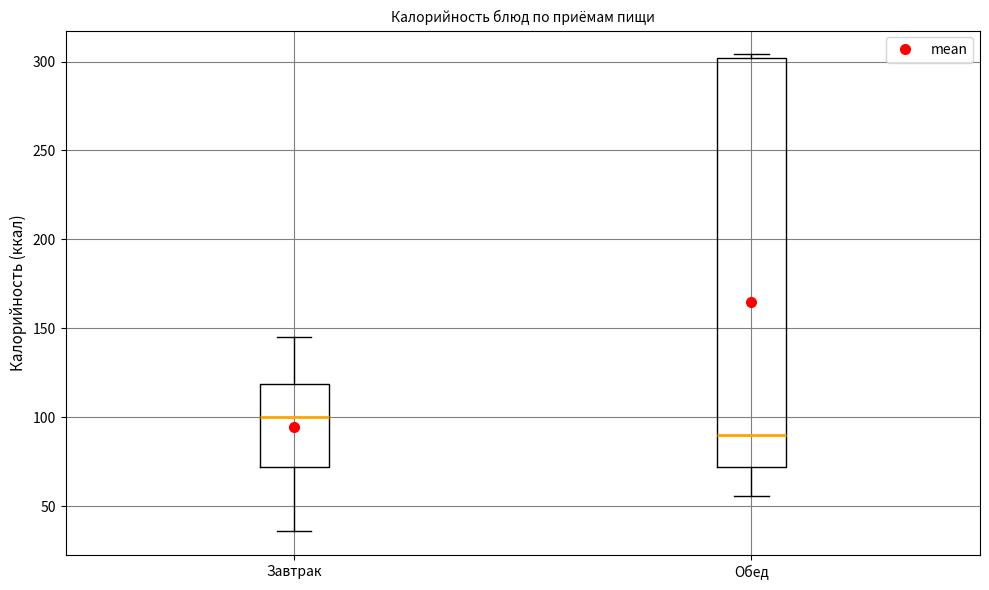

Where is the lower edge of the box for Завтрак on the y-axis? The values are not printed on the chart, so give them approximately, as read against the axis.

70